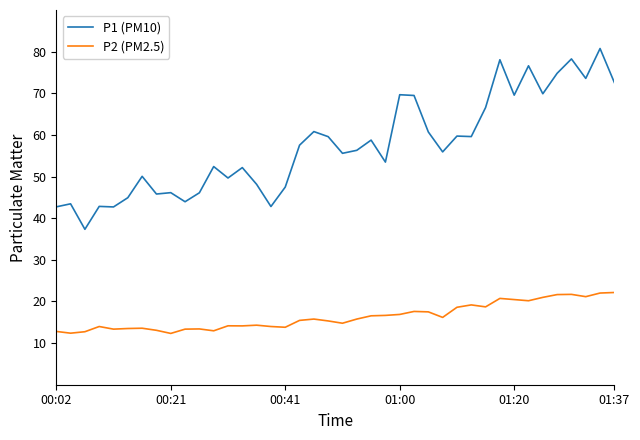

Rank the series by their average value, from lowest to highest.

P2 (PM2.5), P1 (PM10)